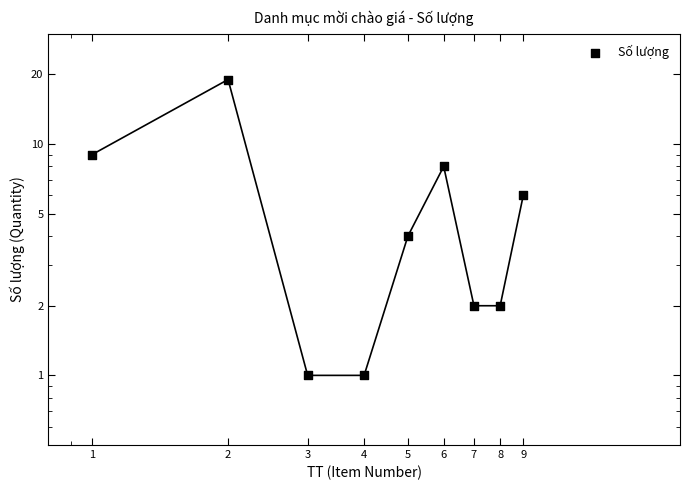

What is the change in value from 3 to 6?

+7